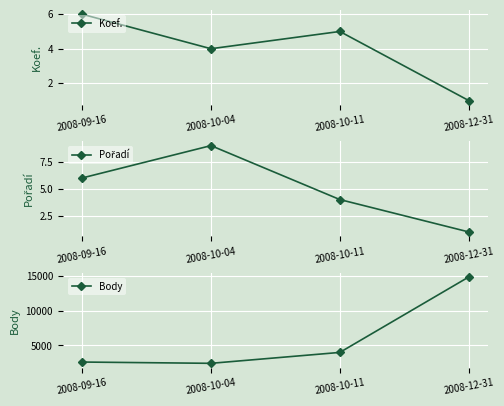

True or false: Koef. and Body cross at least once.

False